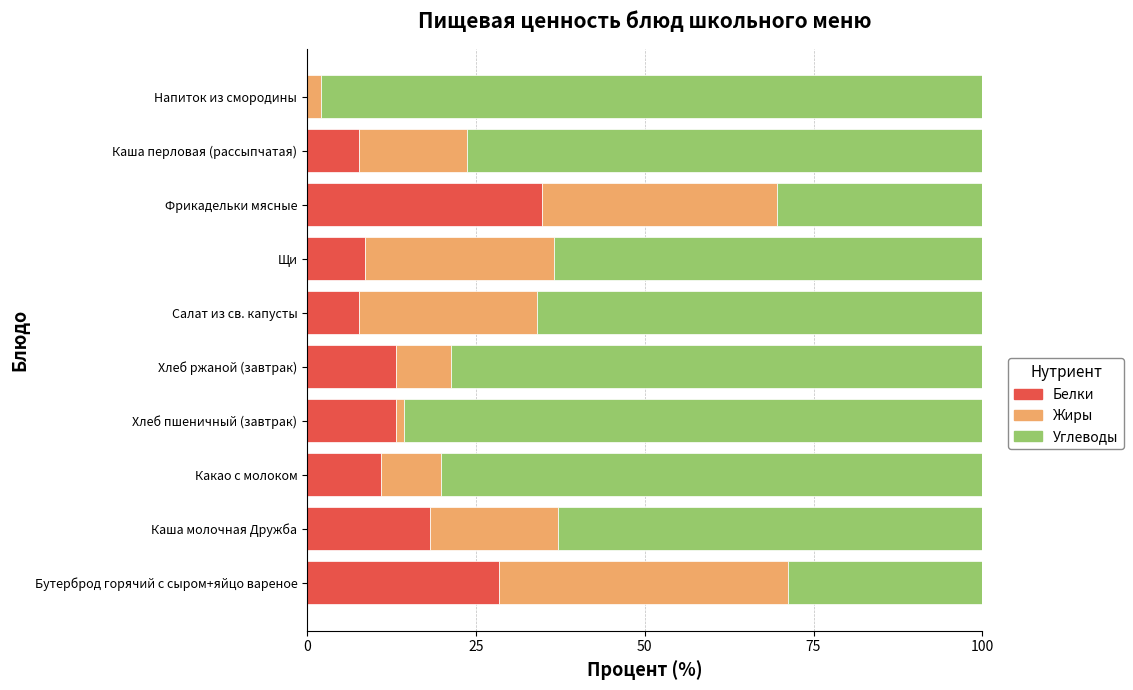

True or false: Белки has a value of 37.0 at Бутерброд горячий с сыром+яйцо вареное.

False